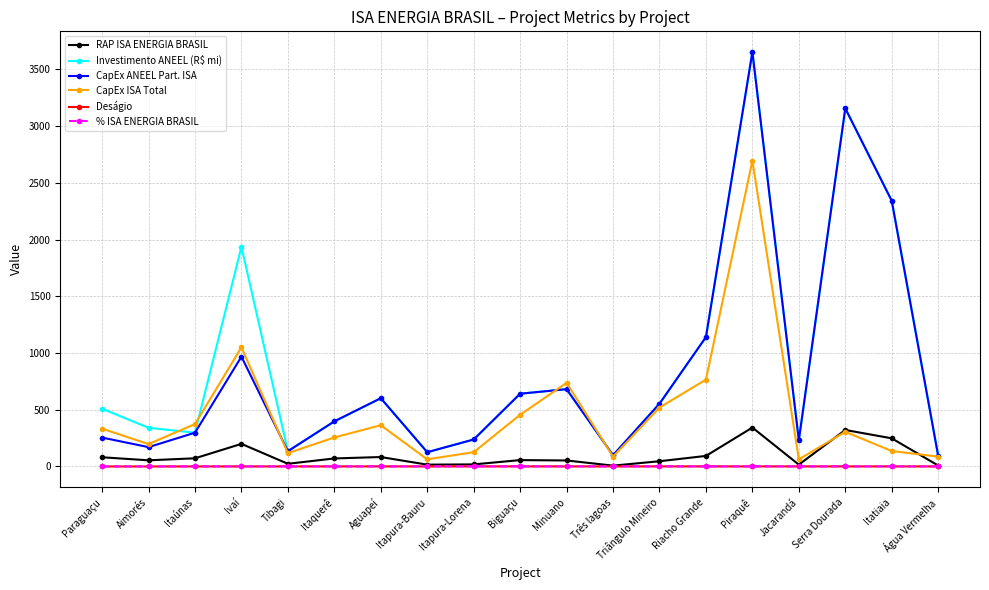

True or false: Investimento ANEEL (R$ mi) has a value of 681.5 at Minuano.

True